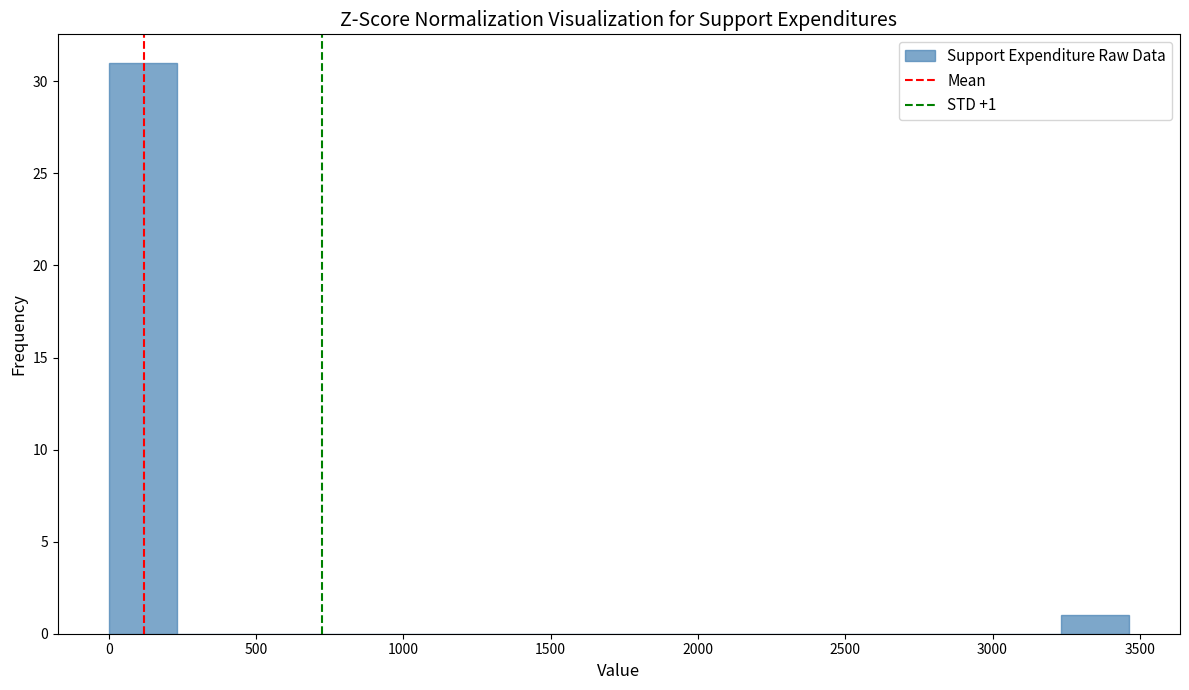

Over which range of the x-axis is the bar tallest?

0 to 250